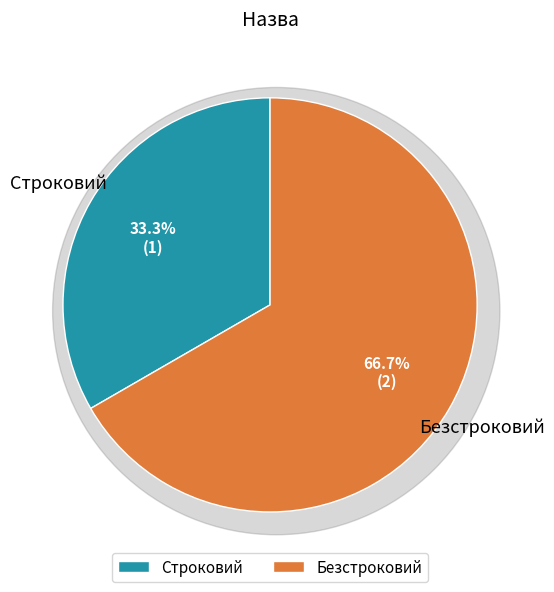

The Безстроковий slice represents 79% of the pie. True or false?

False